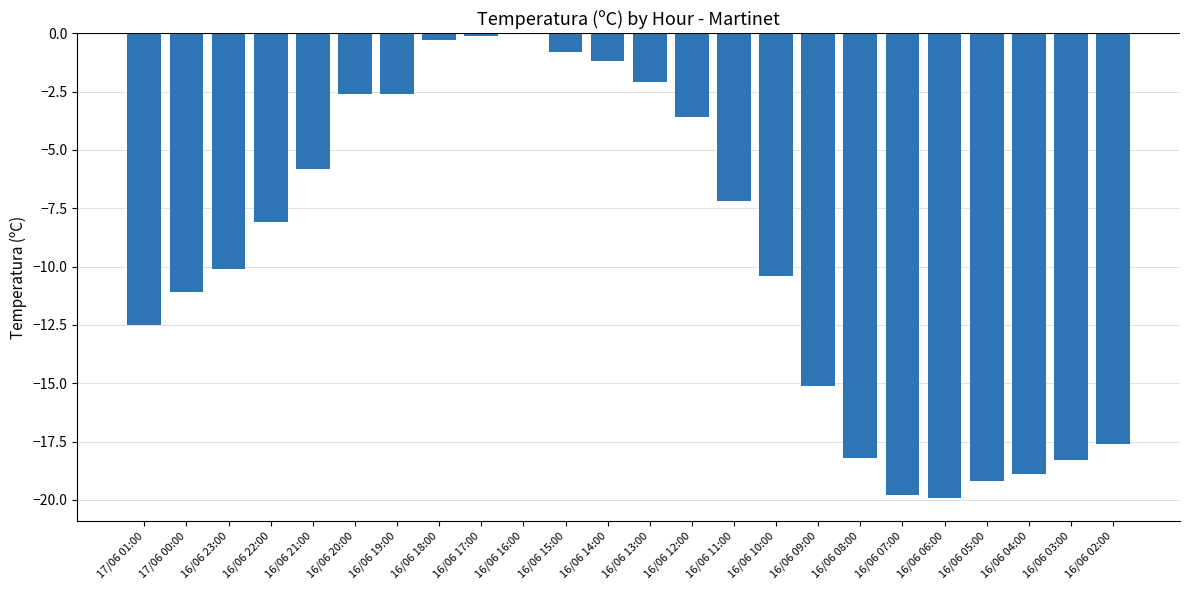

Count the number of data series in this chart.

1